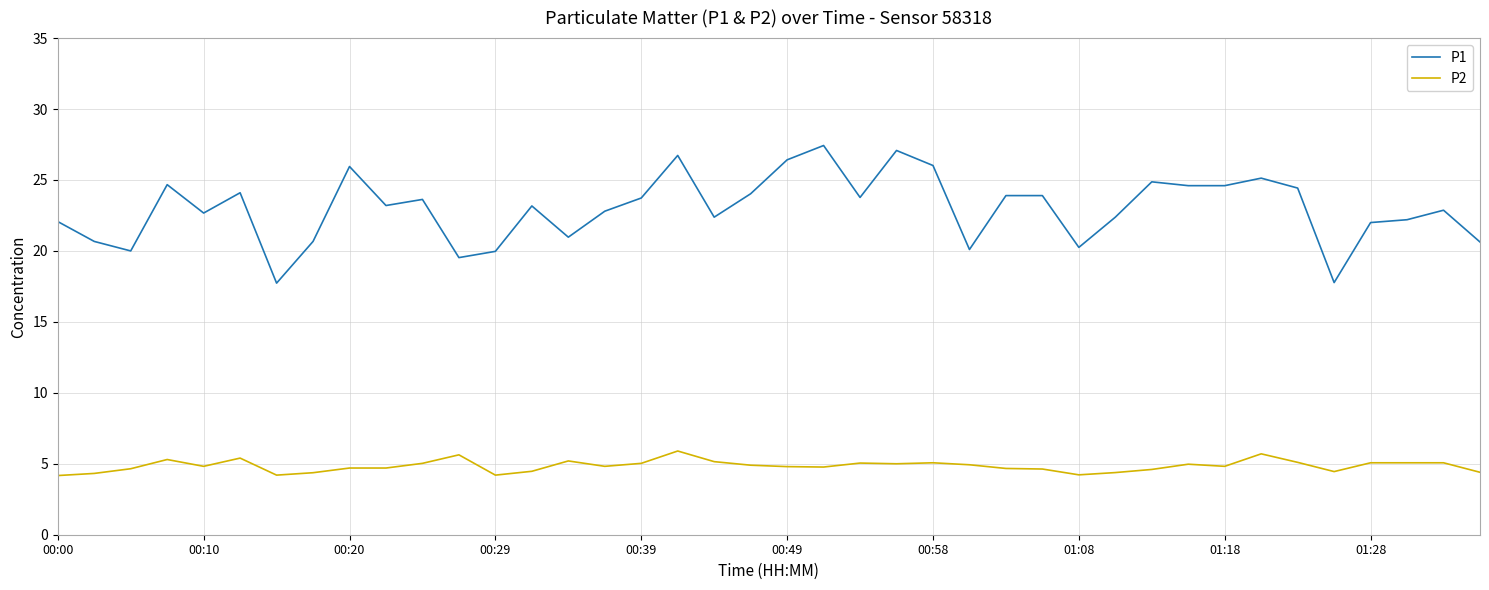

Rank the series by their maximum value, from lowest to highest.

P2, P1